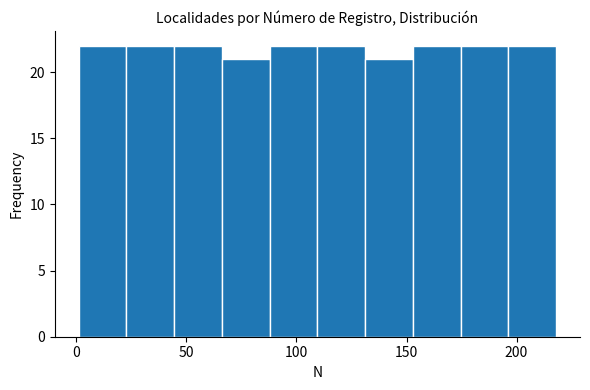

Reading left to right, transcribe this chart: for each bar, give the range it covers on the x-axis and its height. Neither the bar edges nor the heights are printed on the chart, so give them approximately, as read against the axes.

0 to 25: 22
25 to 45: 22
45 to 65: 22
65 to 90: 21
90 to 110: 22
110 to 130: 22
130 to 155: 21
155 to 175: 22
175 to 195: 22
195 to 220: 22